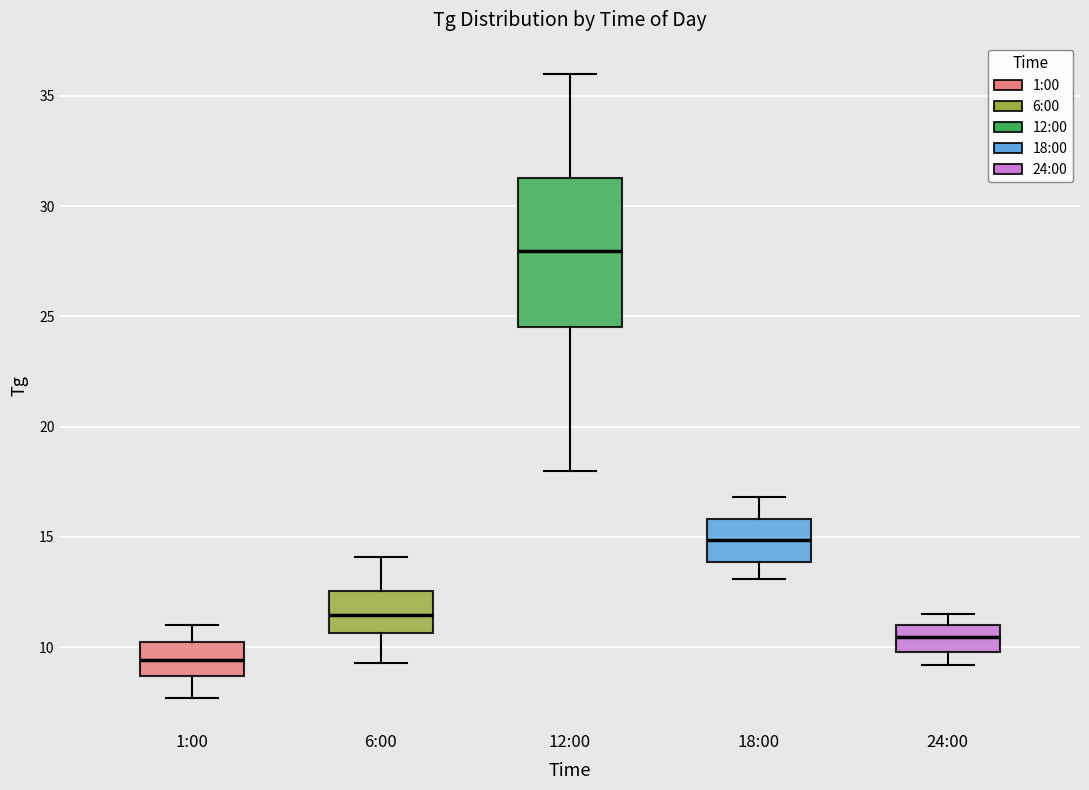

Where does the lower whisker of the box for 24:00 end on the y-axis? The values are not printed on the chart, so give them approximately, as read against the axis.

9.0